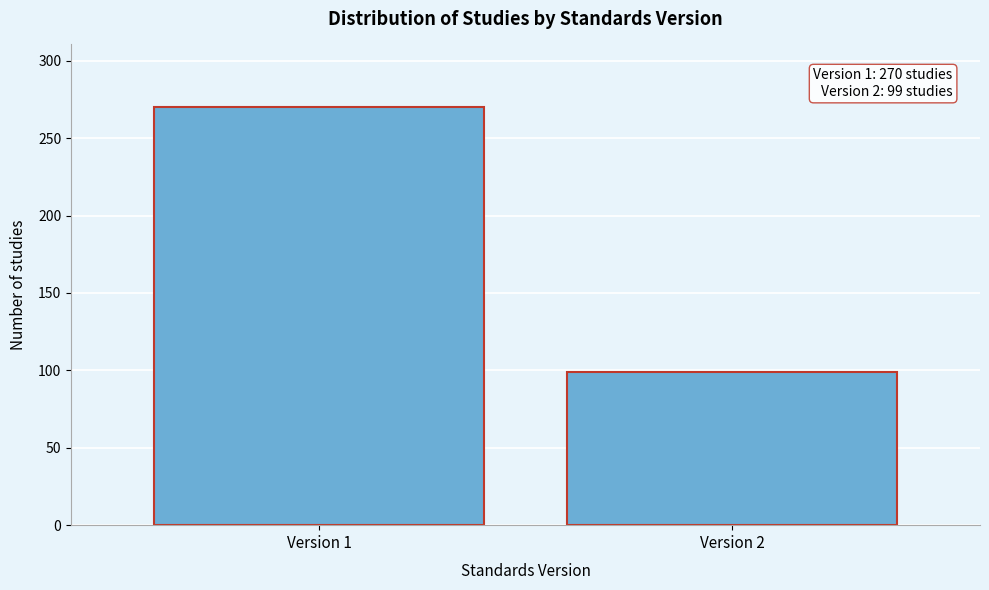

Reading left to right, list all the values displayed in this chart.

Version 1=270	Version 2=99